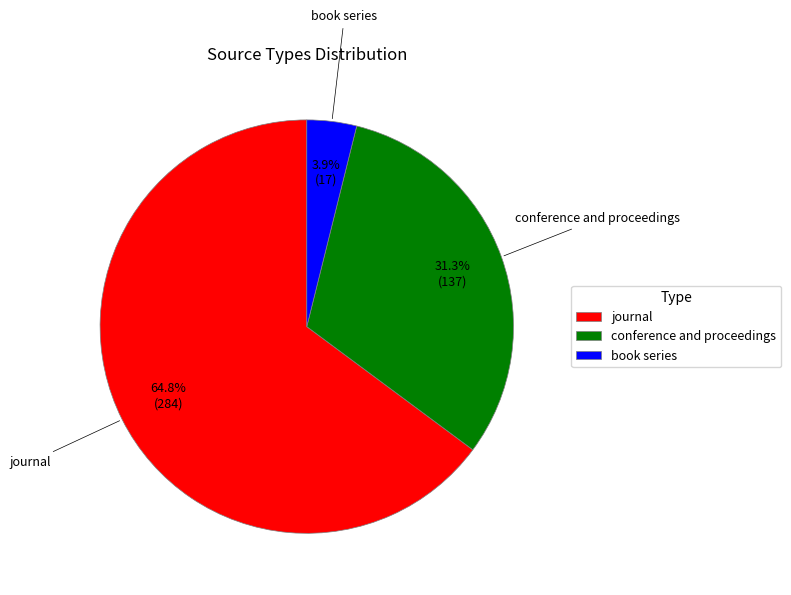

What percentage is the conference and proceedings slice, to the nearest percent?

31%